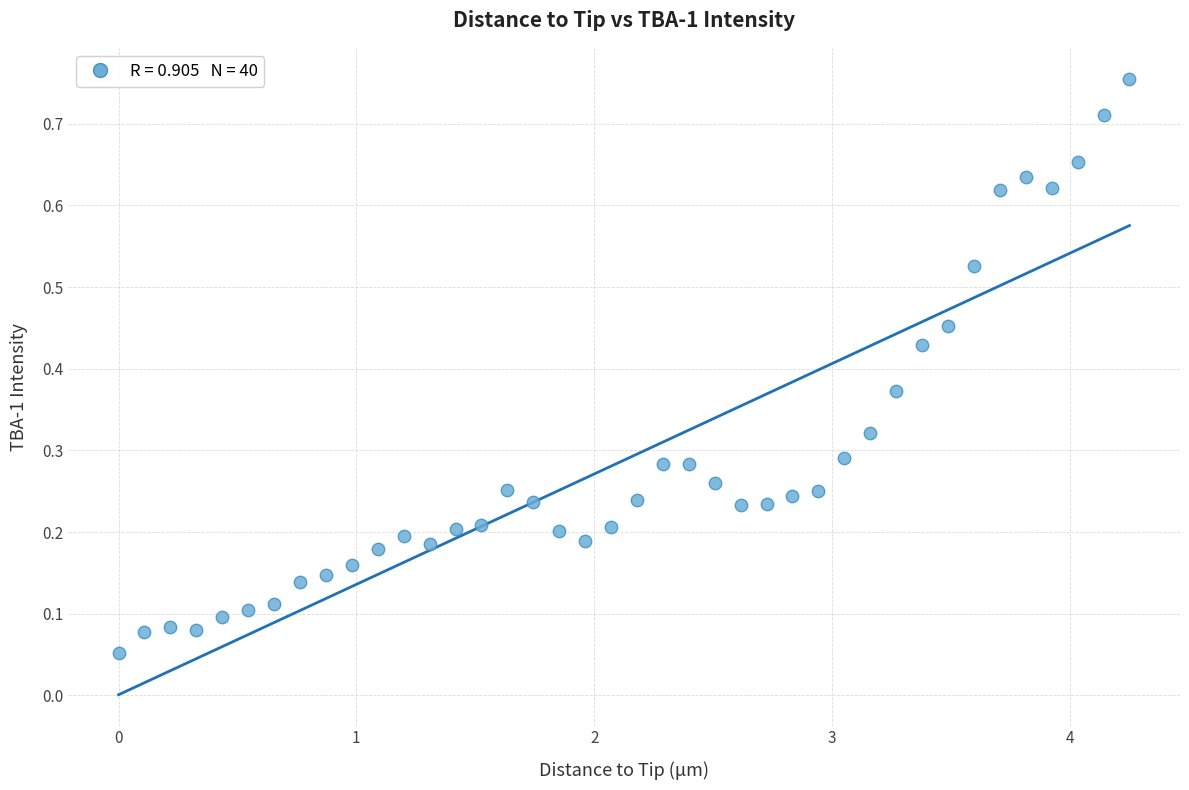

What is the range of X values (max minus min)?

4.3